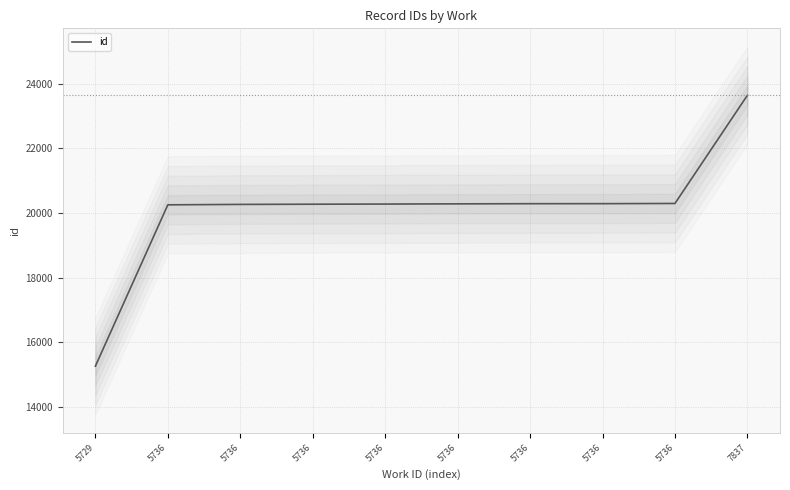

What is the sum of all values?

201119